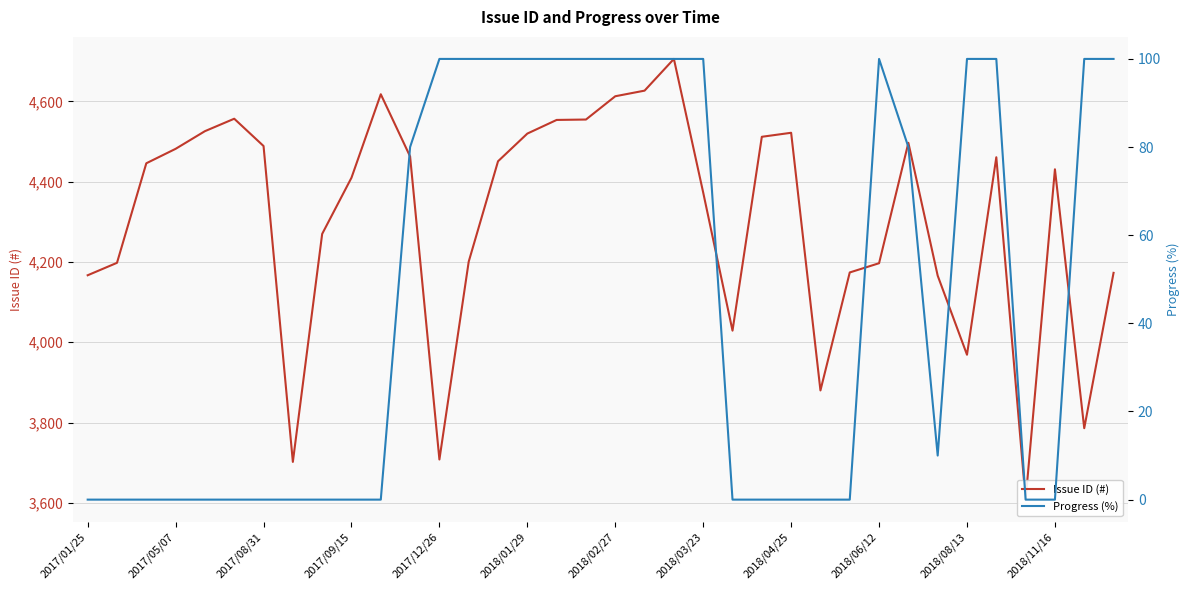

Which series has the largest range (max minus min)?

Issue ID (#)